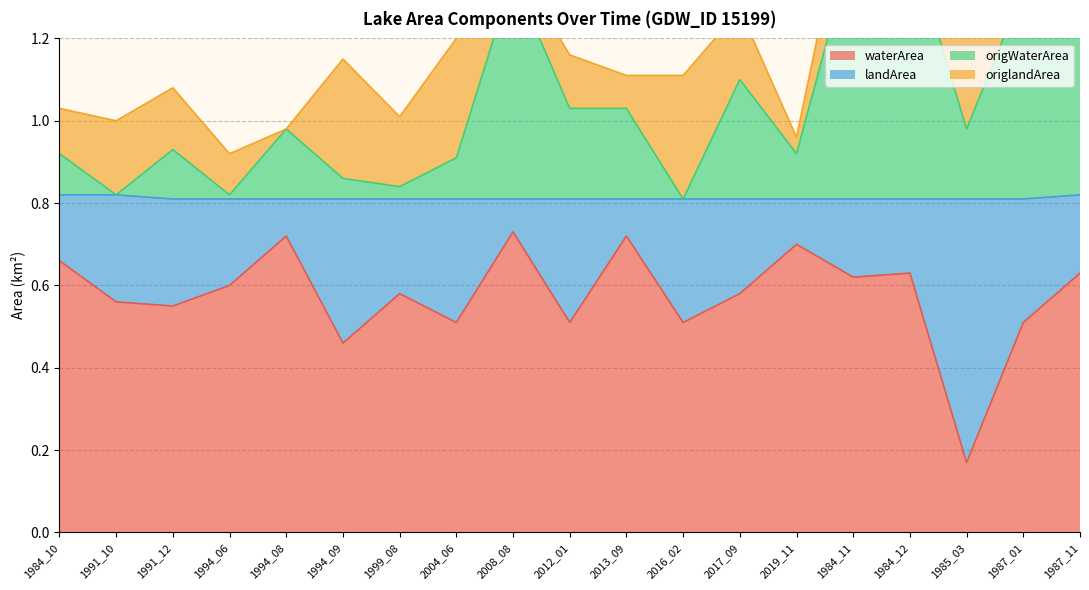

Which category has the lowest value in the waterArea series?

1985_03